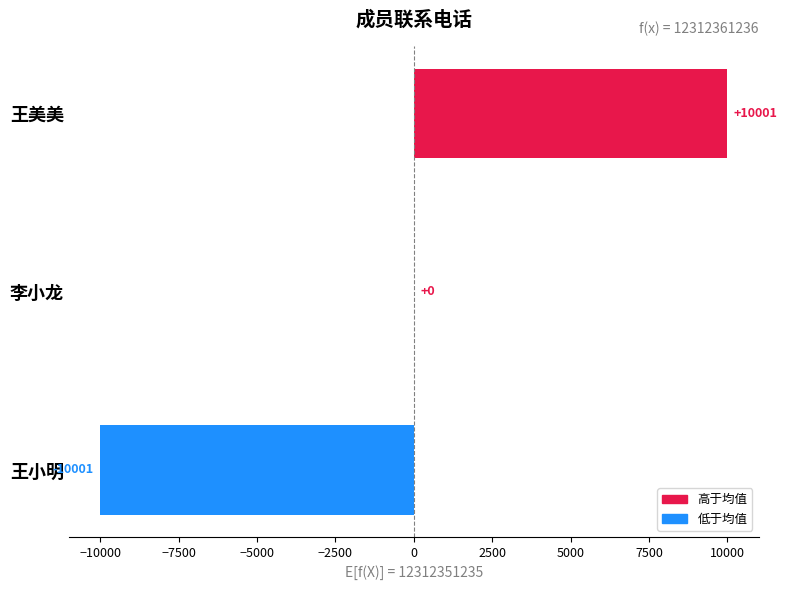

The value at 王小明 is -15942. True or false?

False